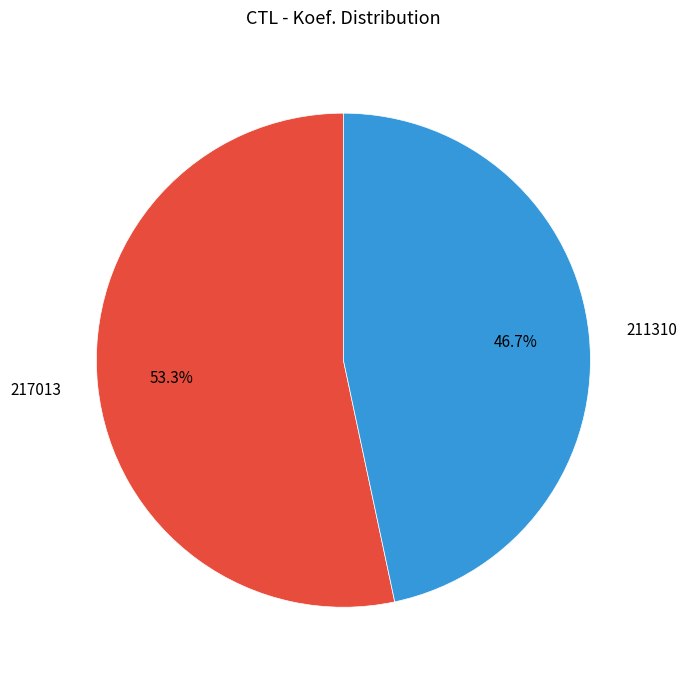

Which slice is the largest?

217013